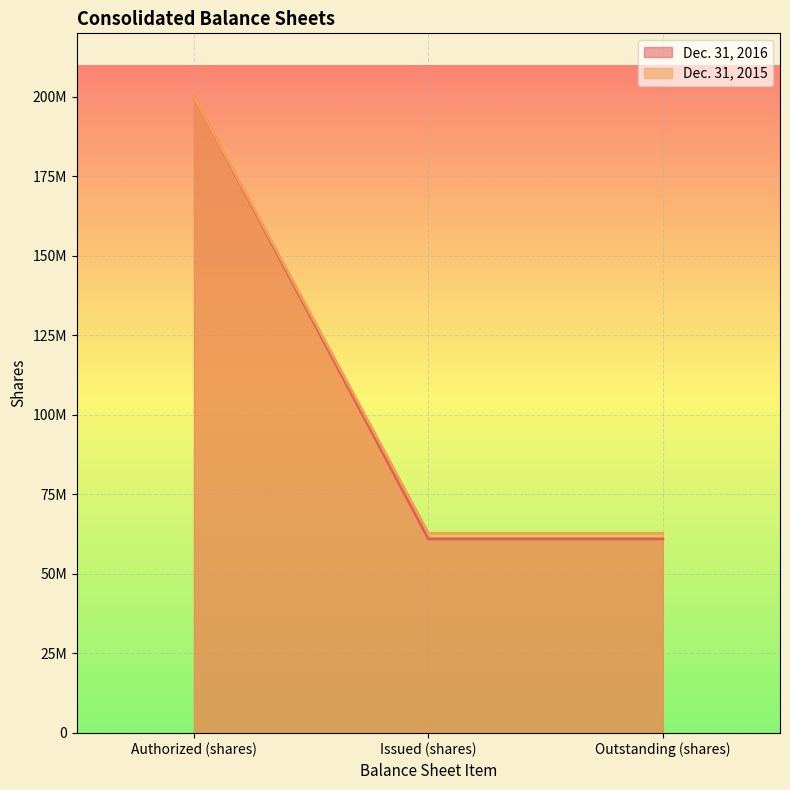

Does the chart display data point markers on the line(s)?

No